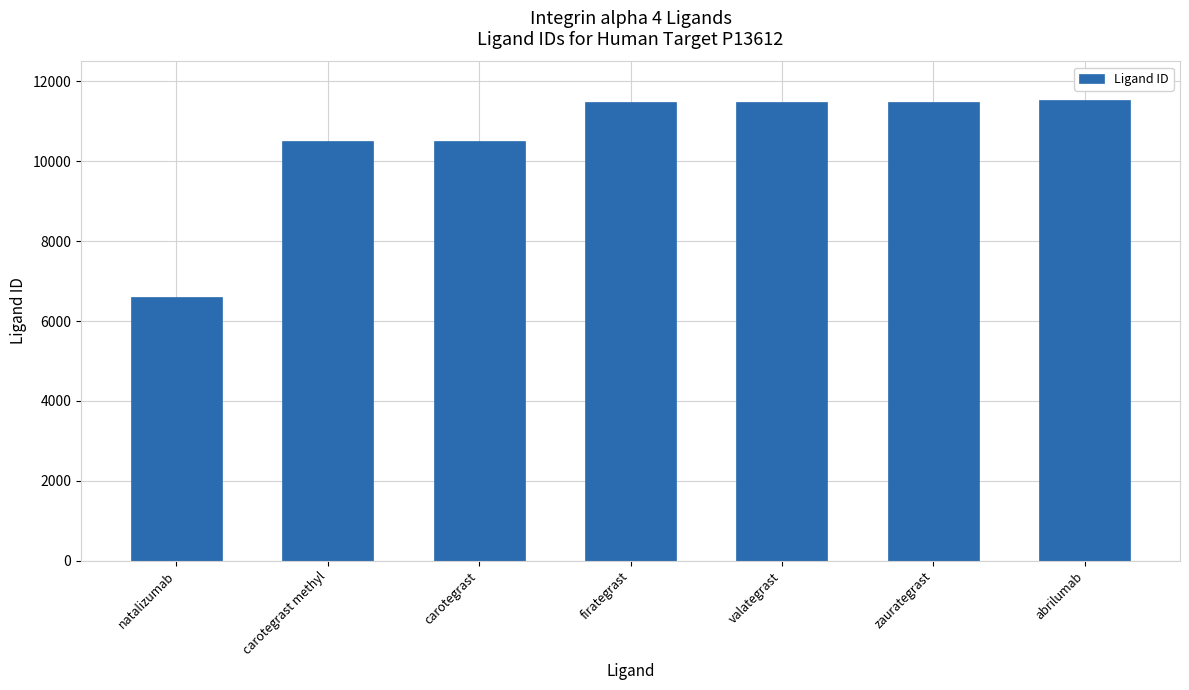

Which label corresponds to the smallest value in the chart?

natalizumab